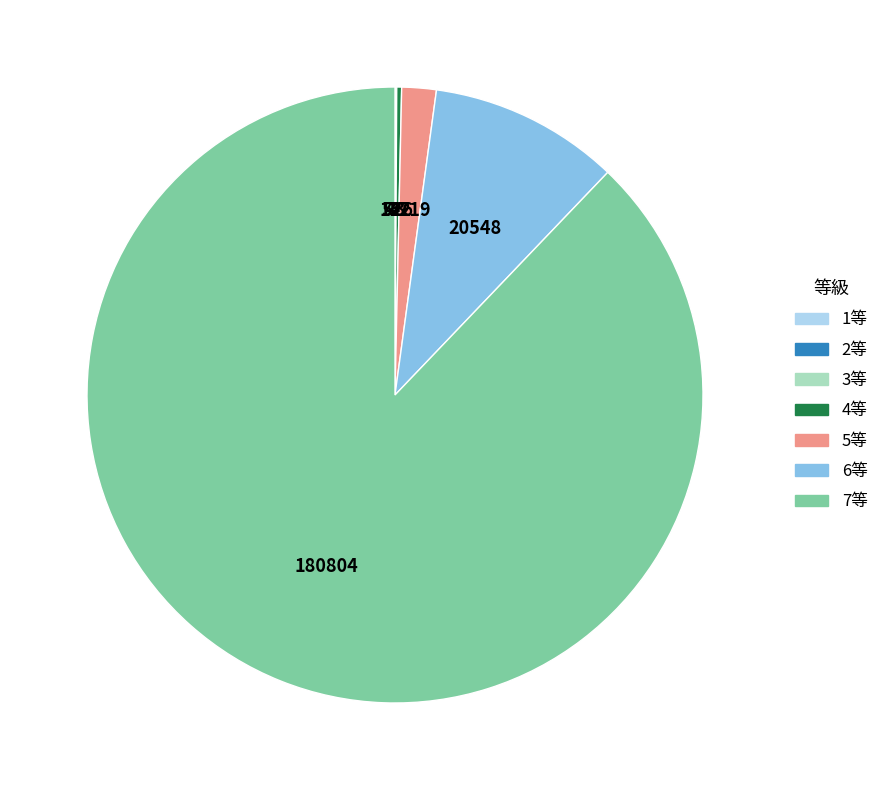

True or false: 7等 accounts for 88% of the total.

True